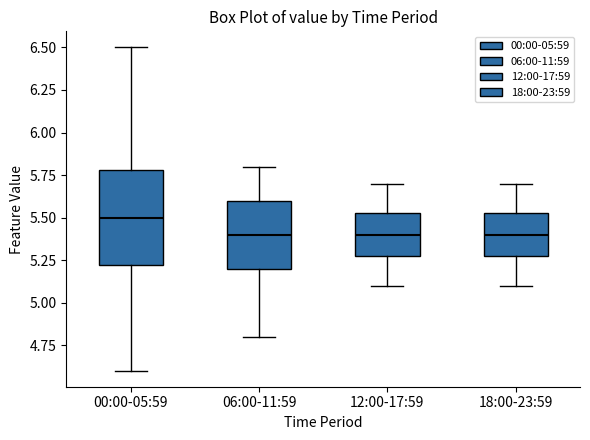

Reading left to right, read every box against the y-axis: the position of its median line, the range the box covers, and the ends of its whiskers. The values are not printed on the chart, so give them approximately, as read against the axis.

00:00-05:59: median 5.50, box 5.20 to 5.80, whiskers 4.60 to 6.50
06:00-11:59: median 5.40, box 5.20 to 5.60, whiskers 4.80 to 5.80
12:00-17:59: median 5.40, box 5.30 to 5.55, whiskers 5.10 to 5.70
18:00-23:59: median 5.40, box 5.30 to 5.55, whiskers 5.10 to 5.70